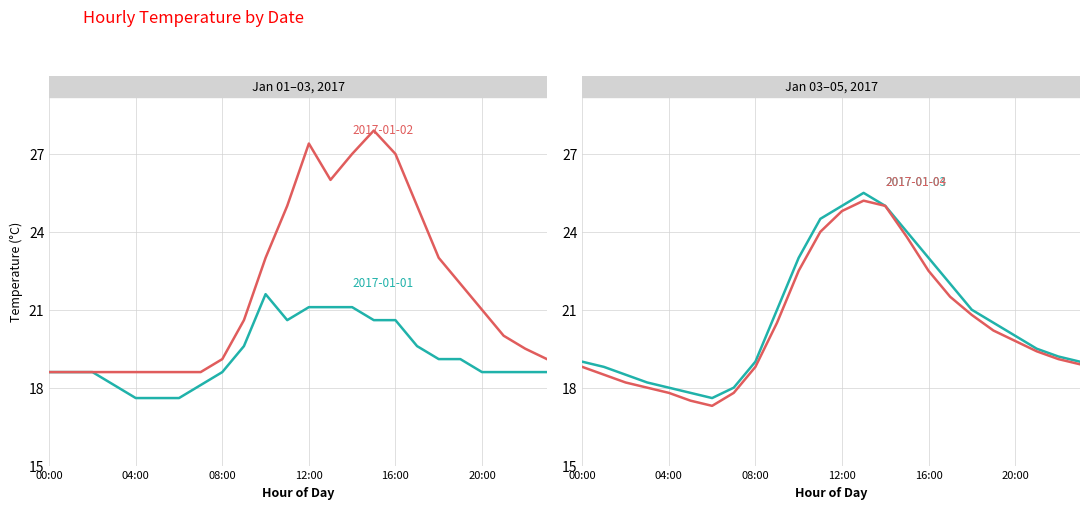

Reading left to right, what are all the values shown in this chart?

2017-01-01: 18.6	18.6	18.6	18.1	17.6	17.6	17.6	18.1	18.6	19.6	21.6	20.6	21.1	21.1	21.1	20.6	20.6	19.6	19.1	19.1	18.6	18.6	18.6	18.6
2017-01-02: 18.6	18.6	18.6	18.6	18.6	18.6	18.6	18.6	19.1	20.6	23.0	25.0	27.4	26.0	27.0	27.9	27.0	25.0	23.0	22.0	21.0	20.0	19.5	19.1
2017-01-03: 19.0	18.8	18.5	18.2	18.0	17.8	17.6	18.0	19.0	21.0	23.0	24.5	25.0	25.5	25.0	24.0	23.0	22.0	21.0	20.5	20.0	19.5	19.2	19.0
2017-01-04: 18.8	18.5	18.2	18.0	17.8	17.5	17.3	17.8	18.8	20.5	22.5	24.0	24.8	25.2	25.0	23.8	22.5	21.5	20.8	20.2	19.8	19.4	19.1	18.9